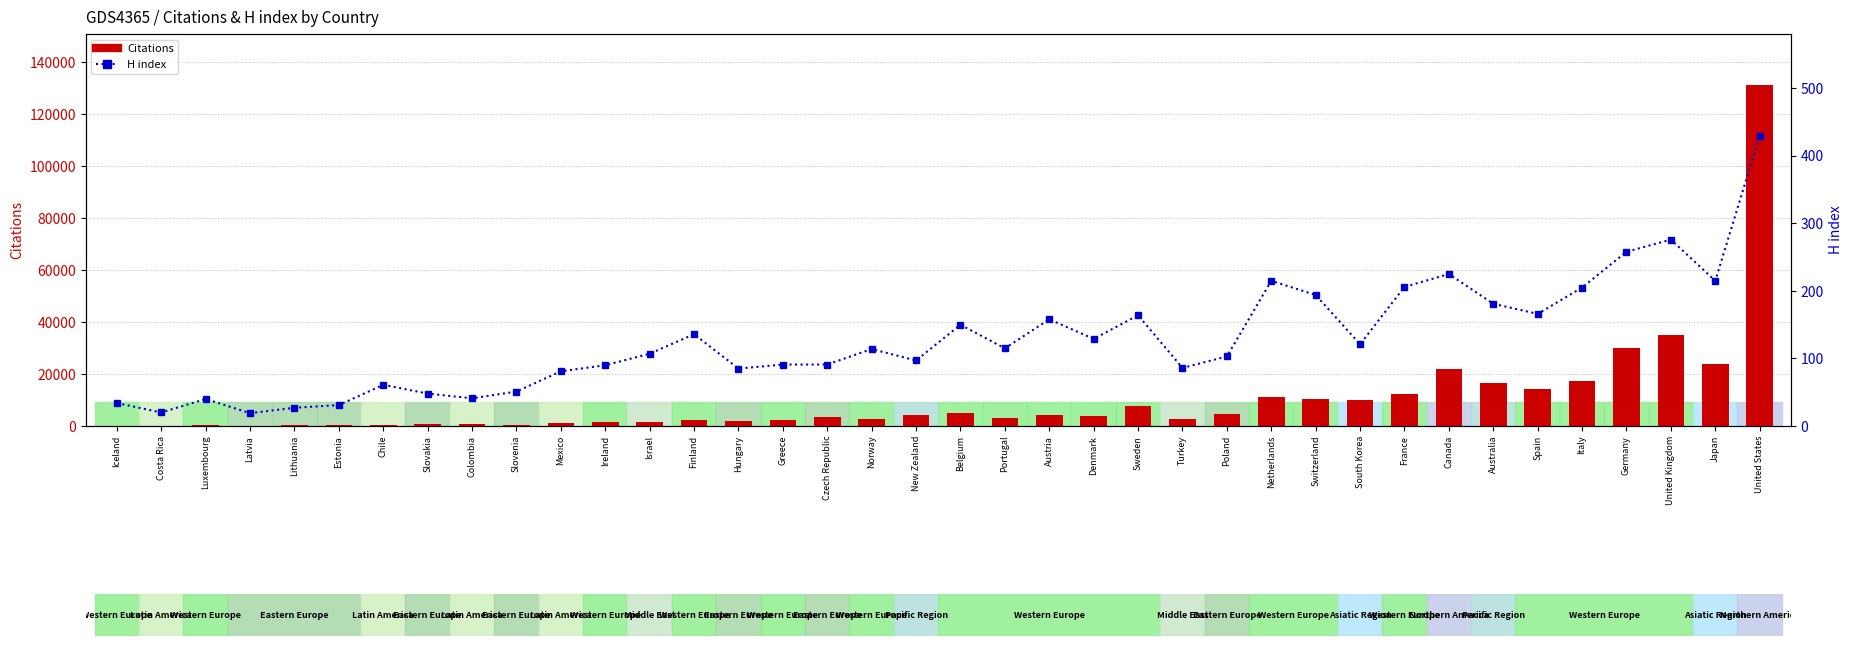

At which label does Citations first exceed 3542?

New Zealand